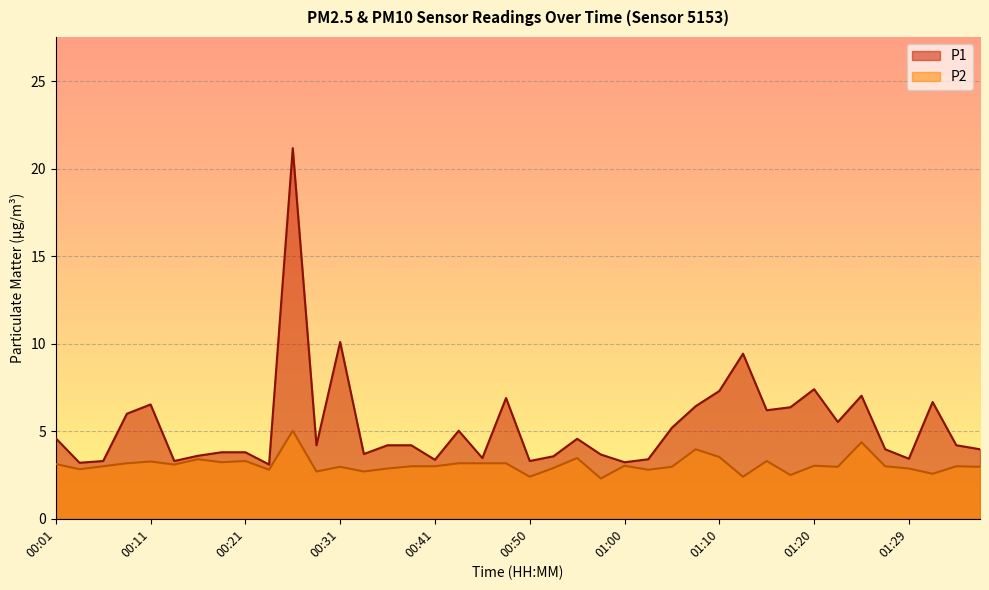

True or false: P1 has more than 2 interior local peaks.

True